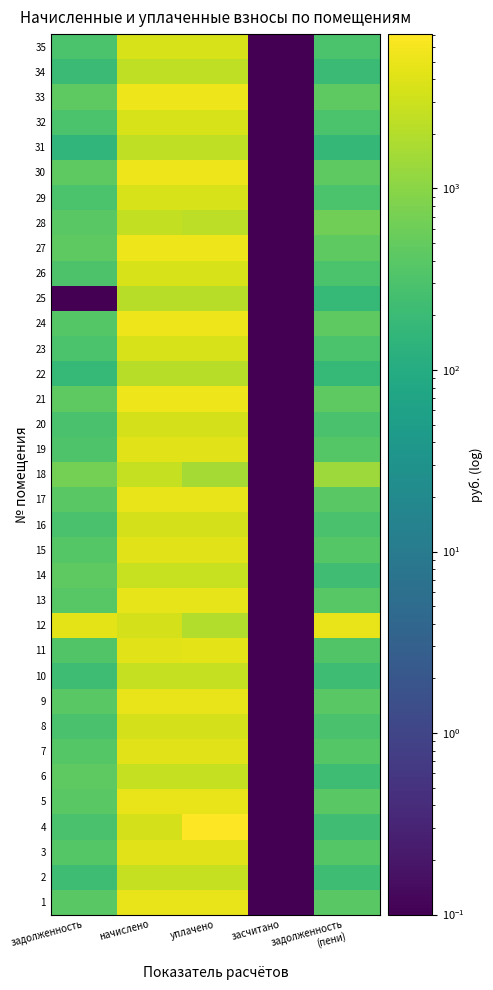

How many categories are shown in the chart?

5